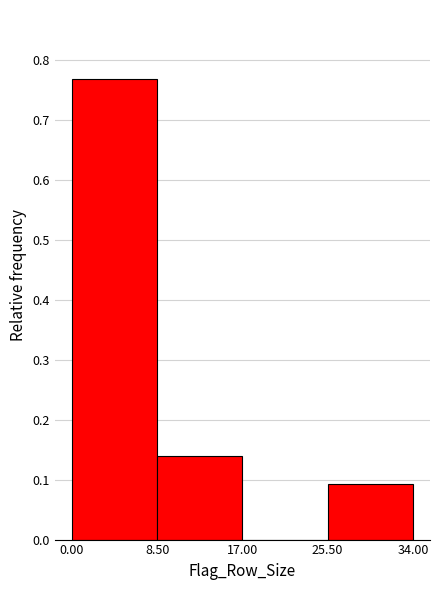

What is the height of the bar covering 8.50 to 17.00 on the x-axis? The values are not printed on the chart, so give them approximately, as read against the axis.

0.14